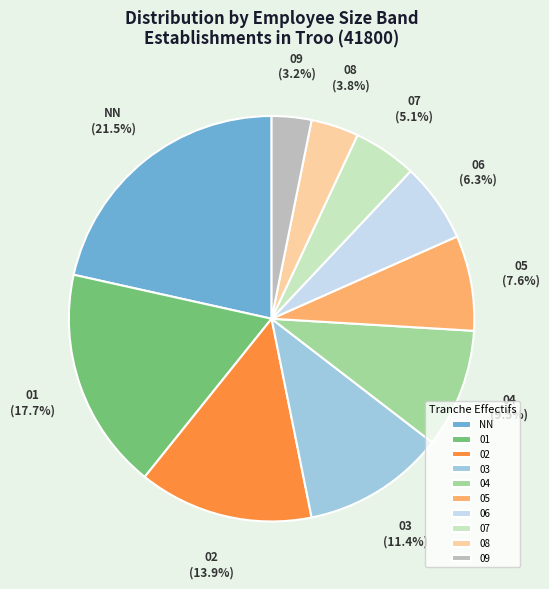

Is there any slice that represents more than half of the pie?

No